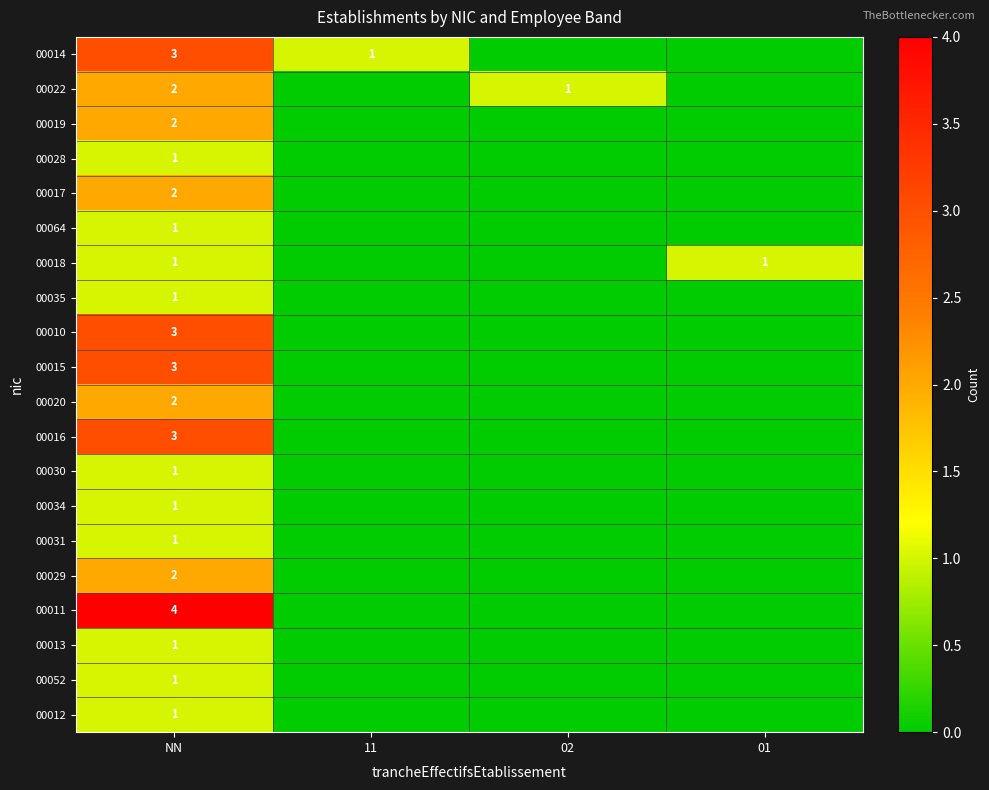

The 00013 series shows 1 at NN. True or false?

True